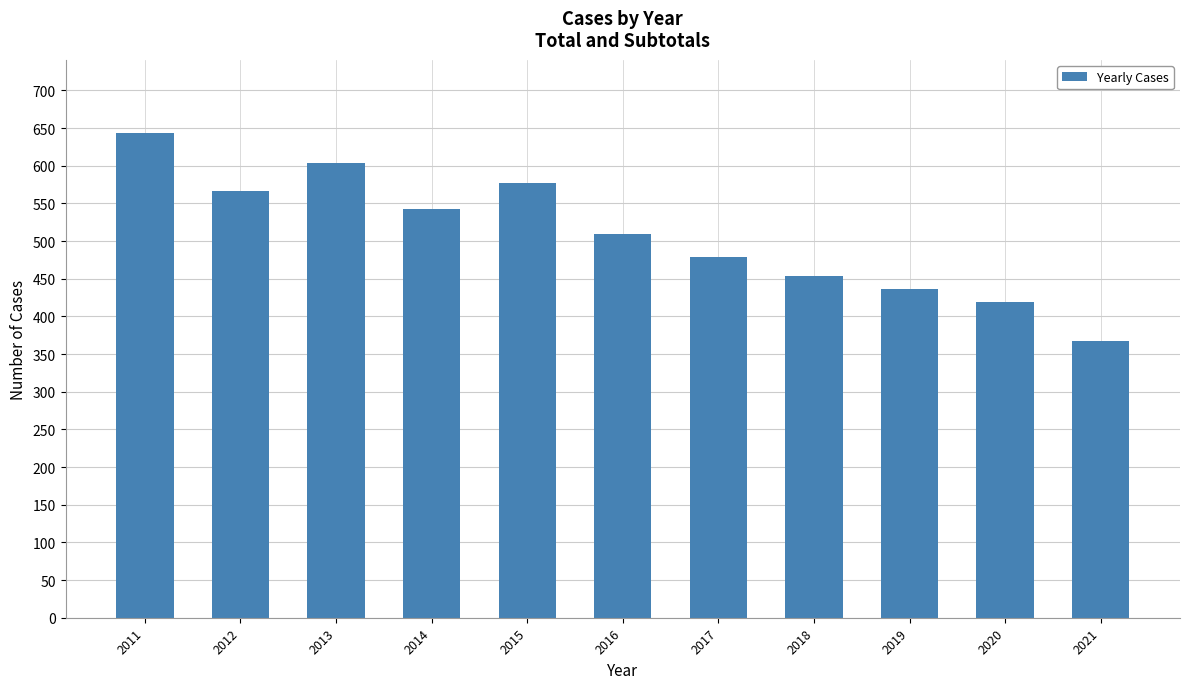

Which has a higher value, 2014 or 2017?

2014